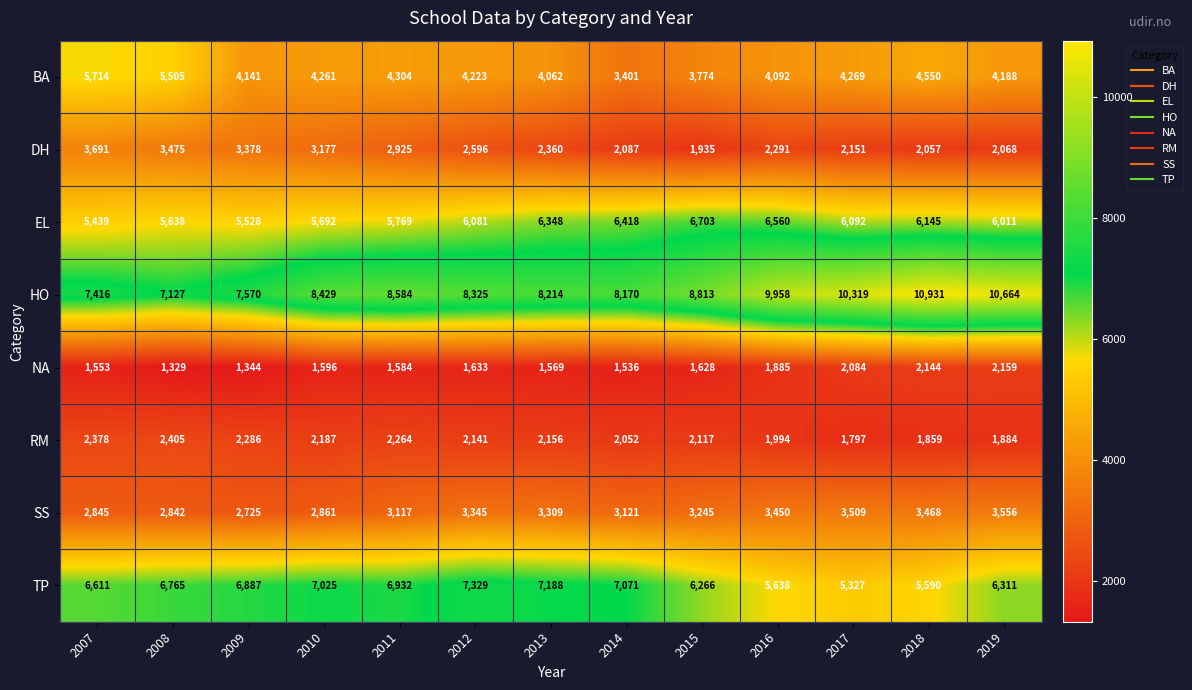

What is the approximate value of SS at 2007?

2845